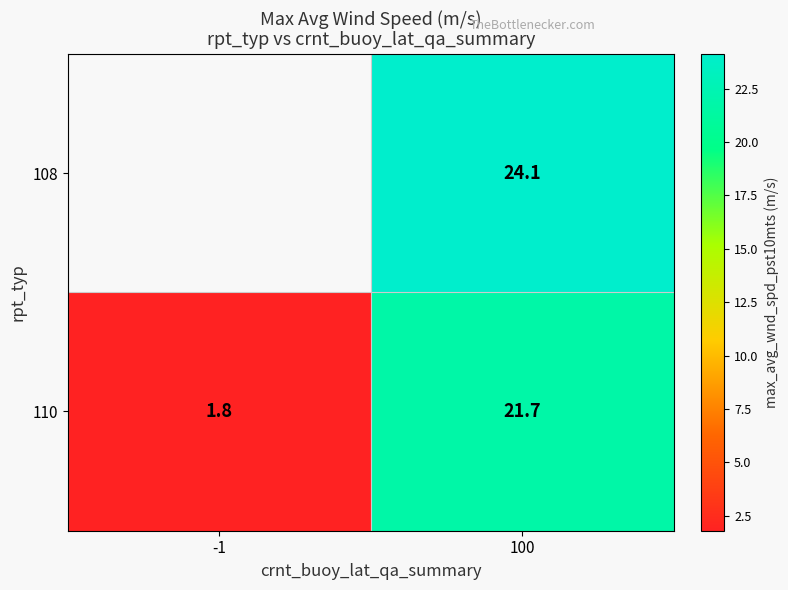

What is the minimum value shown in the chart?

1.8